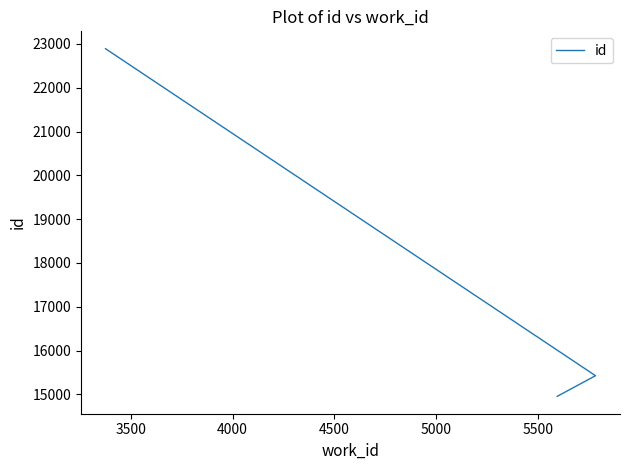

How many lines are shown in the chart?

1